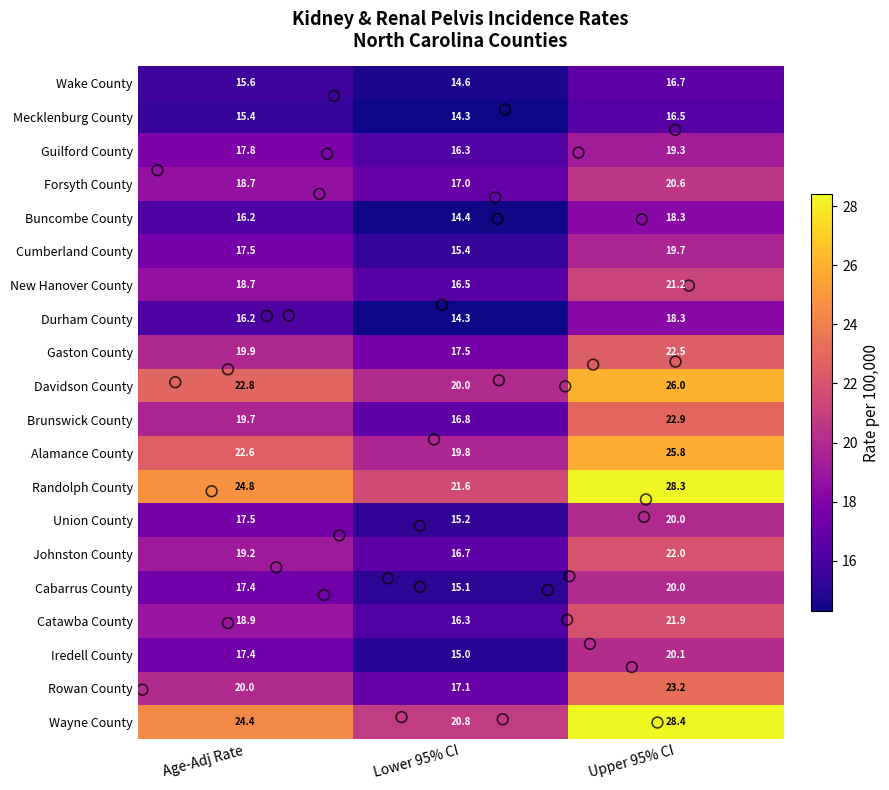

Count the number of data series in this chart.

20